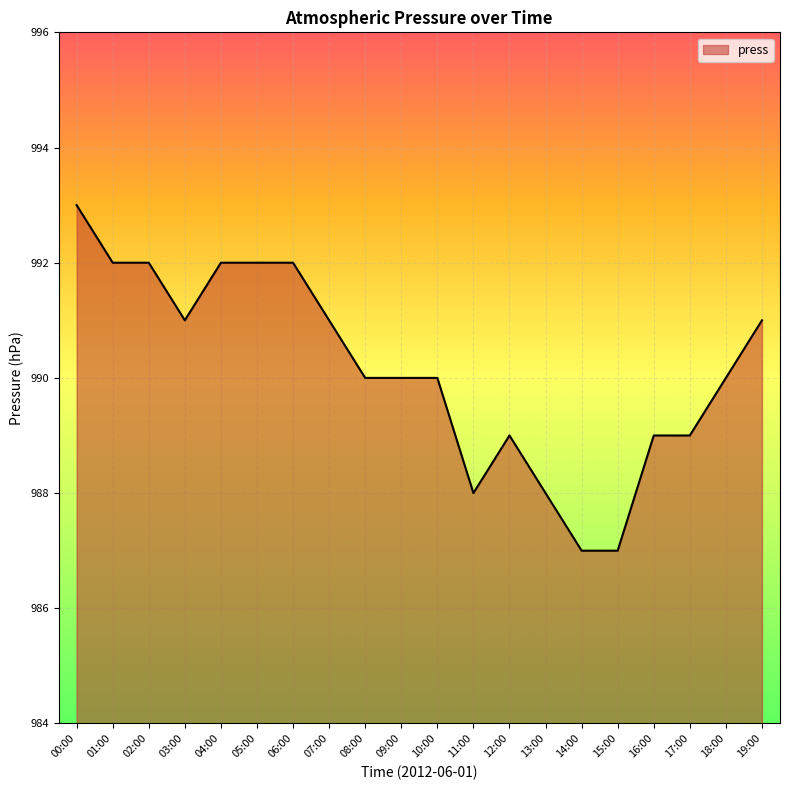

Which label corresponds to the largest value in the chart?

00:00